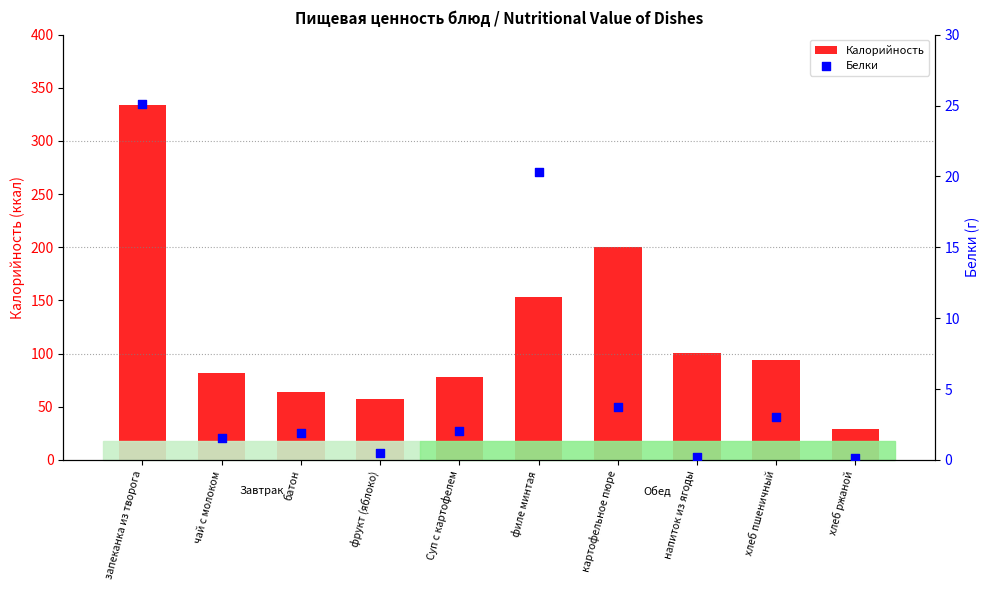

Which series has the widest spread of Y values?

Калорийность